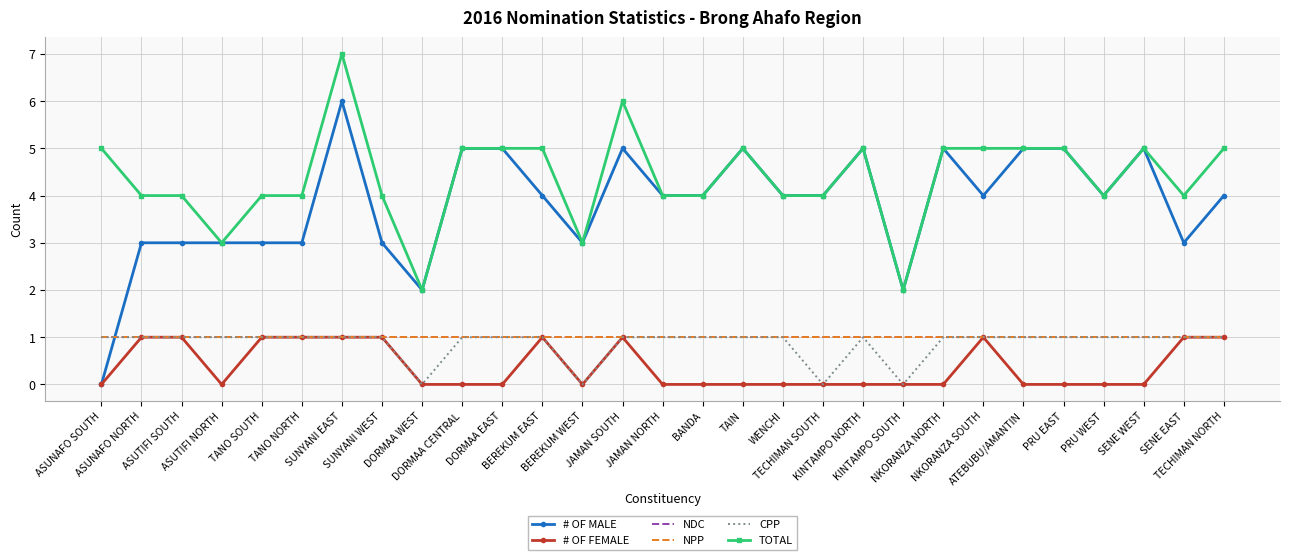

Which series has the largest total across all categories?

TOTAL